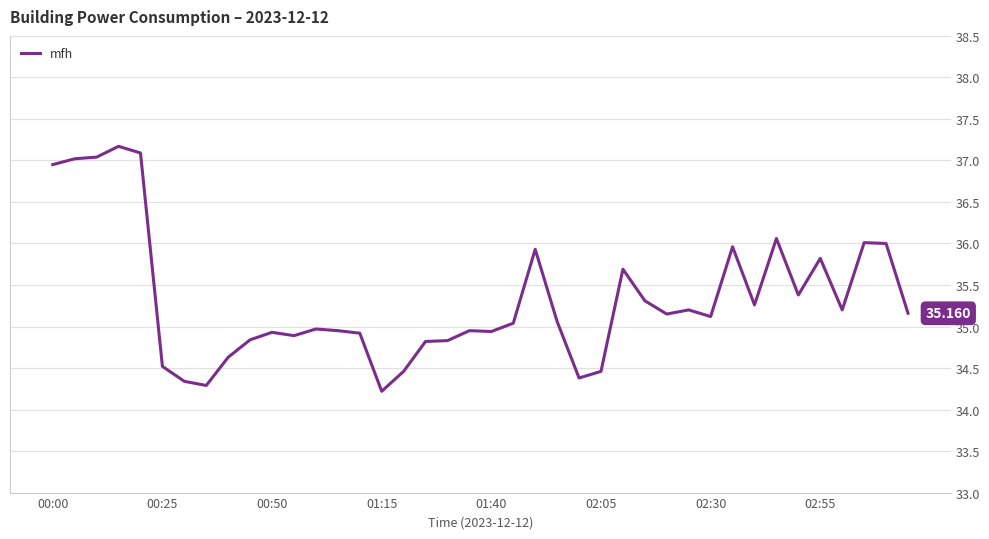

How many interior local peaks (higher than both neighbors) does the data have?

11